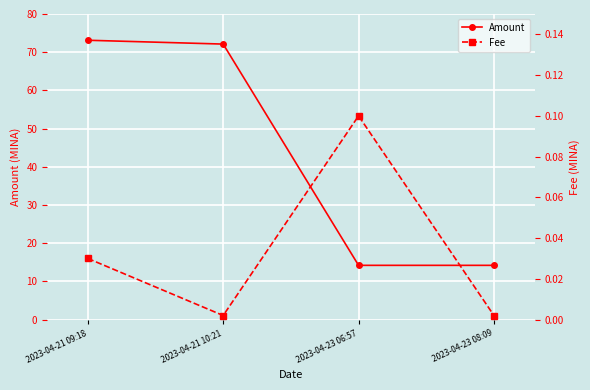

True or false: Amount has more than 2 points higher than both neighbors.

False